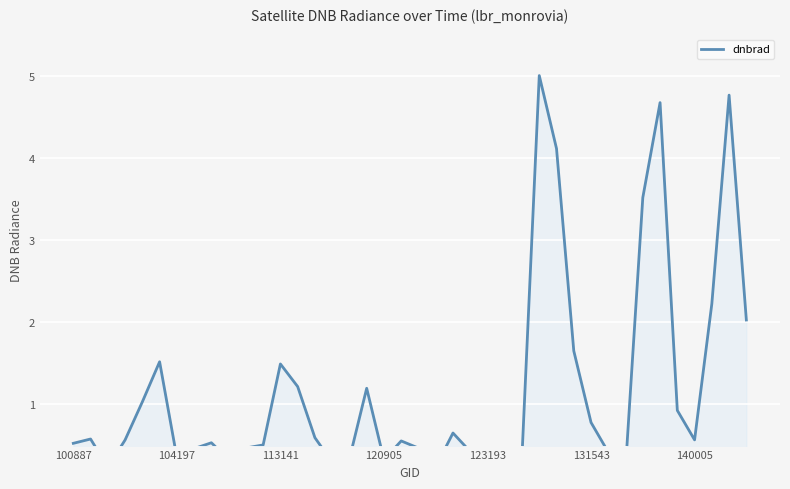

What is the greatest value displayed?

5.0